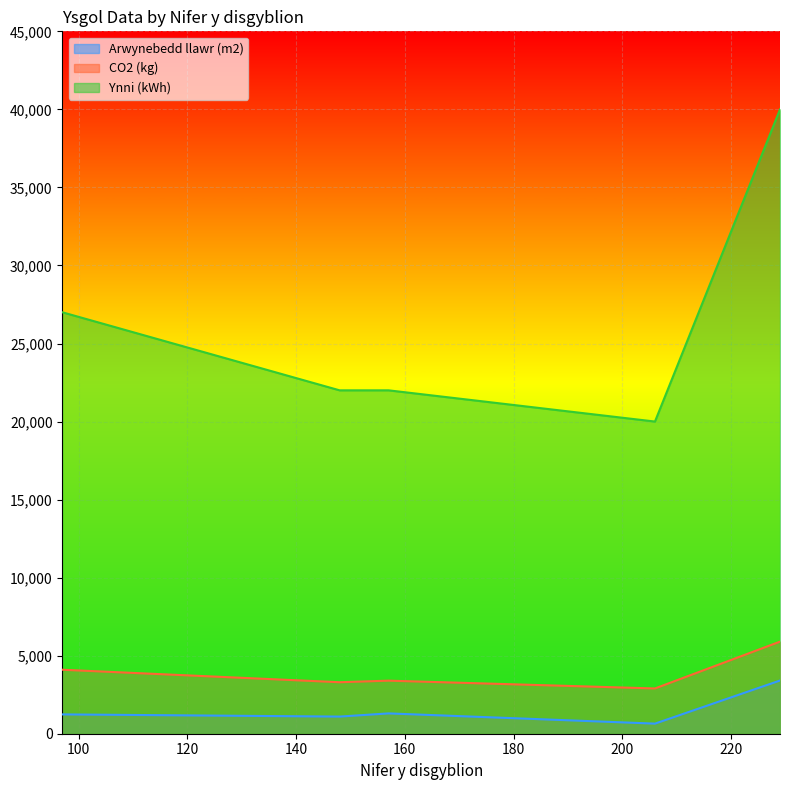

Does the chart display data point markers on the line(s)?

No